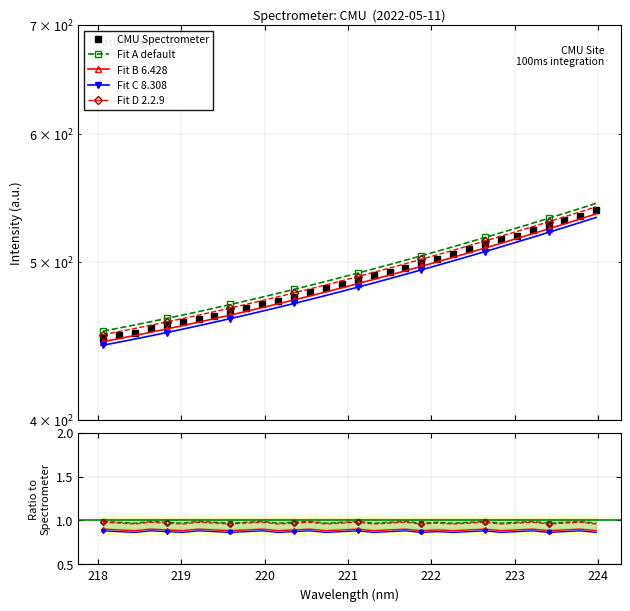

Reading left to right, transcribe all the data shown in this chart.

449.0	451.1	452.4	455.9	457.4	459.4	461.7	463.6	466.8	468.5	471.3	473.6	476.1	479.6	482.1	485.2	487.5	490.8	493.5	496.3	499.6	502.7	506.2	509.5	512.9	516.6	519.4	523.6	527.2	531.1	534.2	538.3